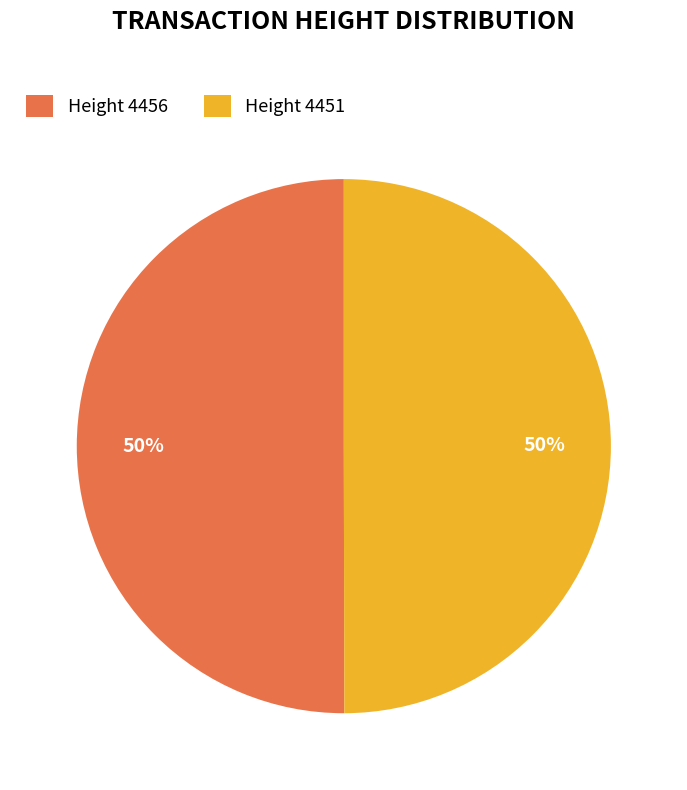

What is the ratio of the value at Height 4451 to the value at Height 4456?

1.0